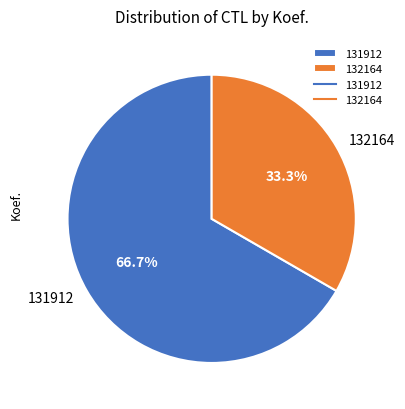

Which slice is the smallest?

132164